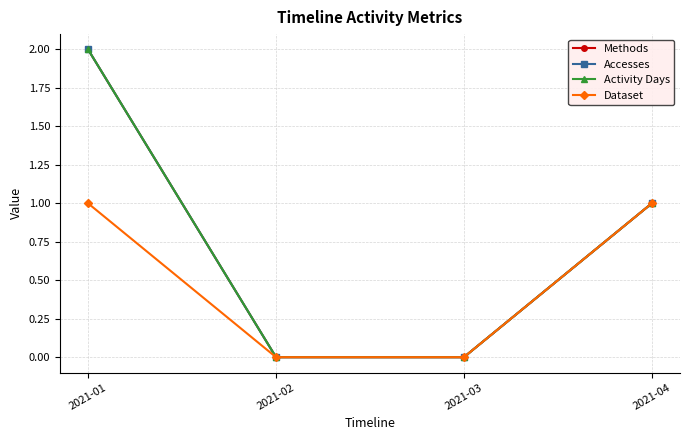

Does the chart display data point markers on the line(s)?

Yes